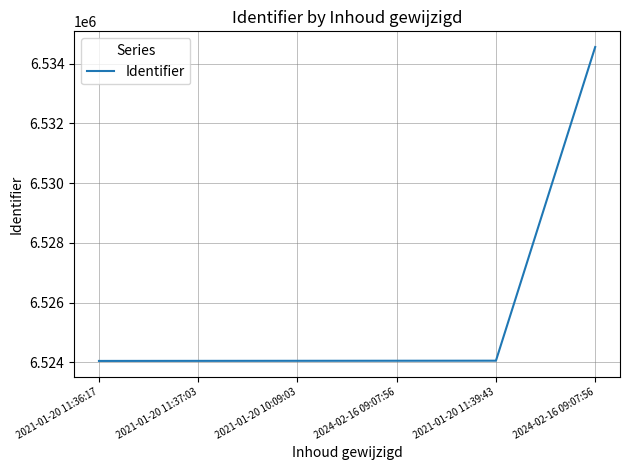

Approximately how many times larger is the value at 2021-01-20 10:09:03 compared to 2024-02-16 09:07:56?

1.0